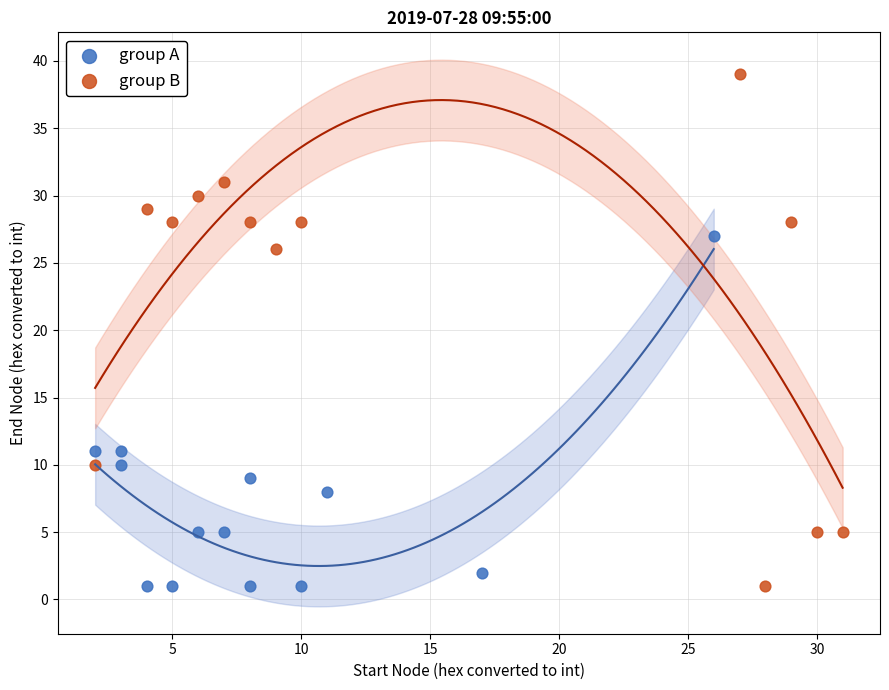

Which series reaches the maximum Y coordinate?

group B